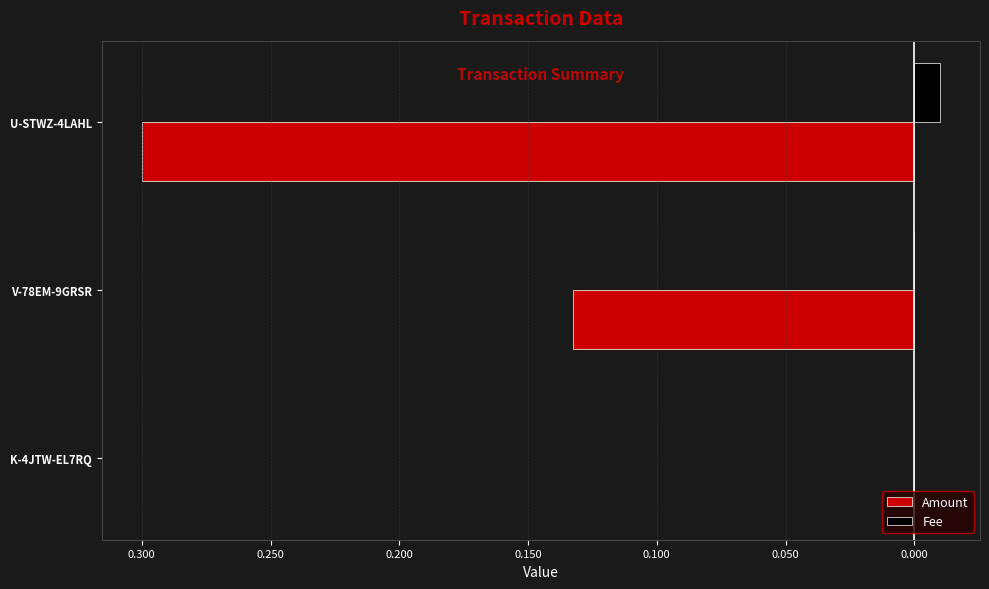

What are all the series names shown in the legend?

Amount, Fee